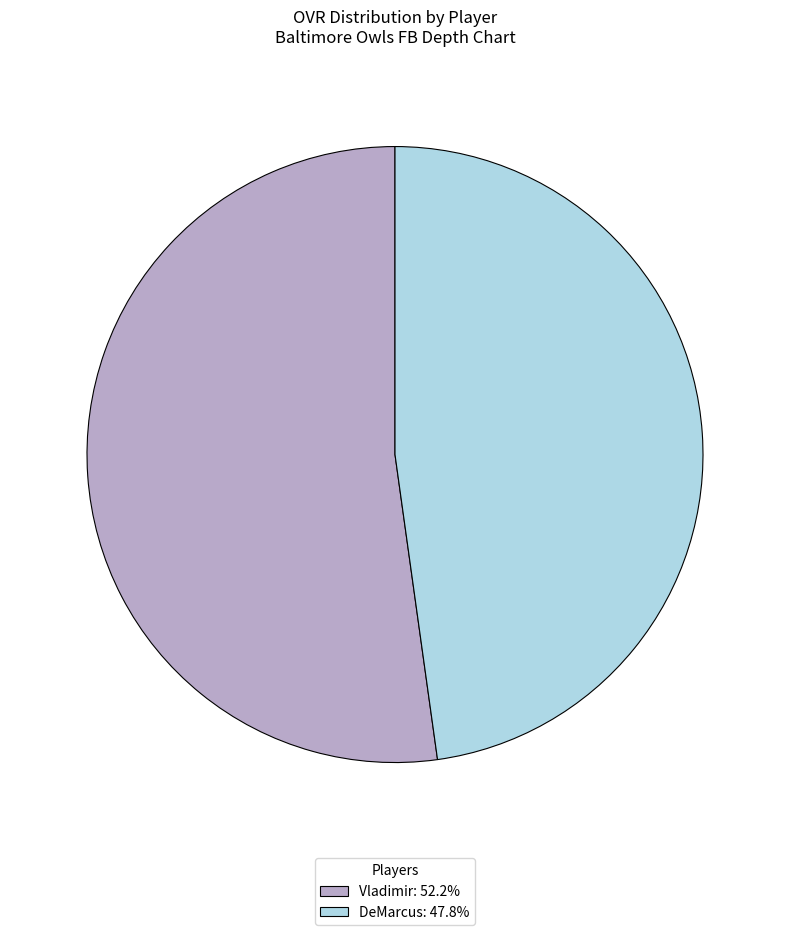

Which has a higher value, DeMarcus or Vladimir?

Vladimir